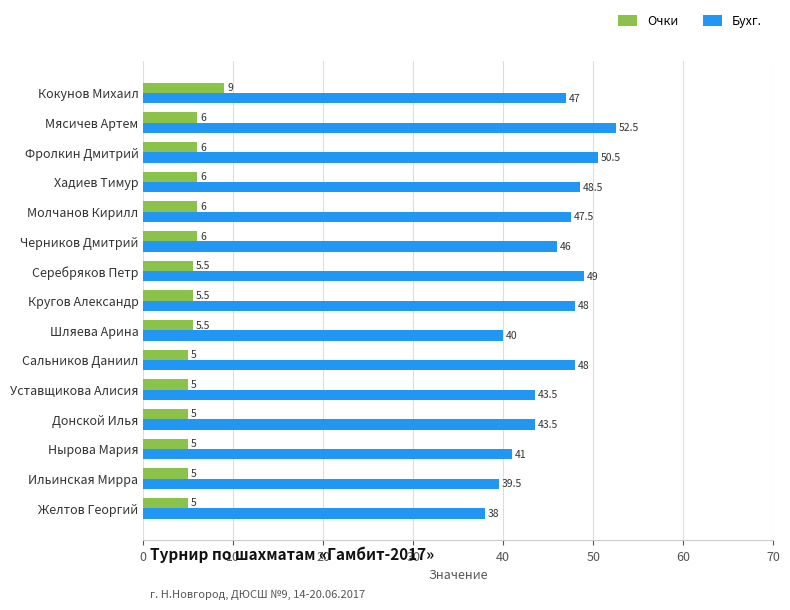

What is the lowest value of the Очки series?

5.0